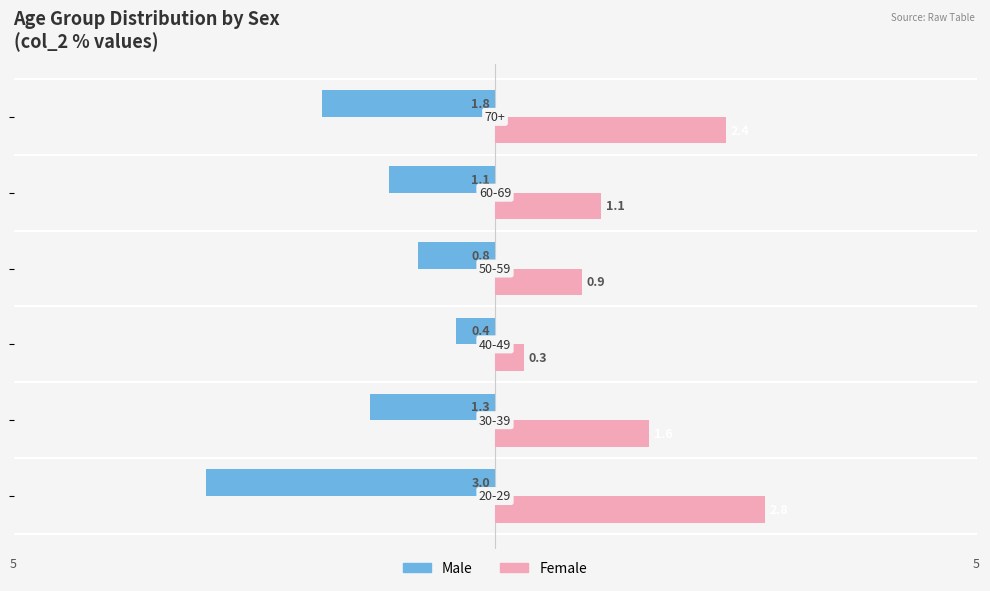

Which series has the widest spread of values?

Male